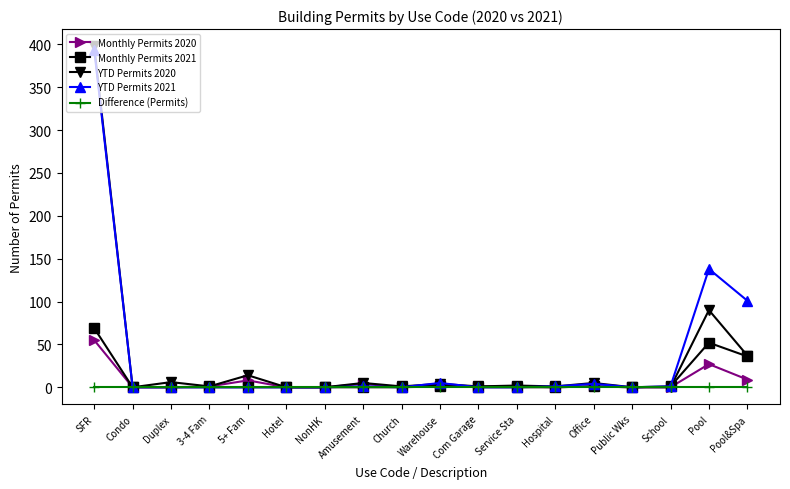

Count the number of categories in the chart.

18